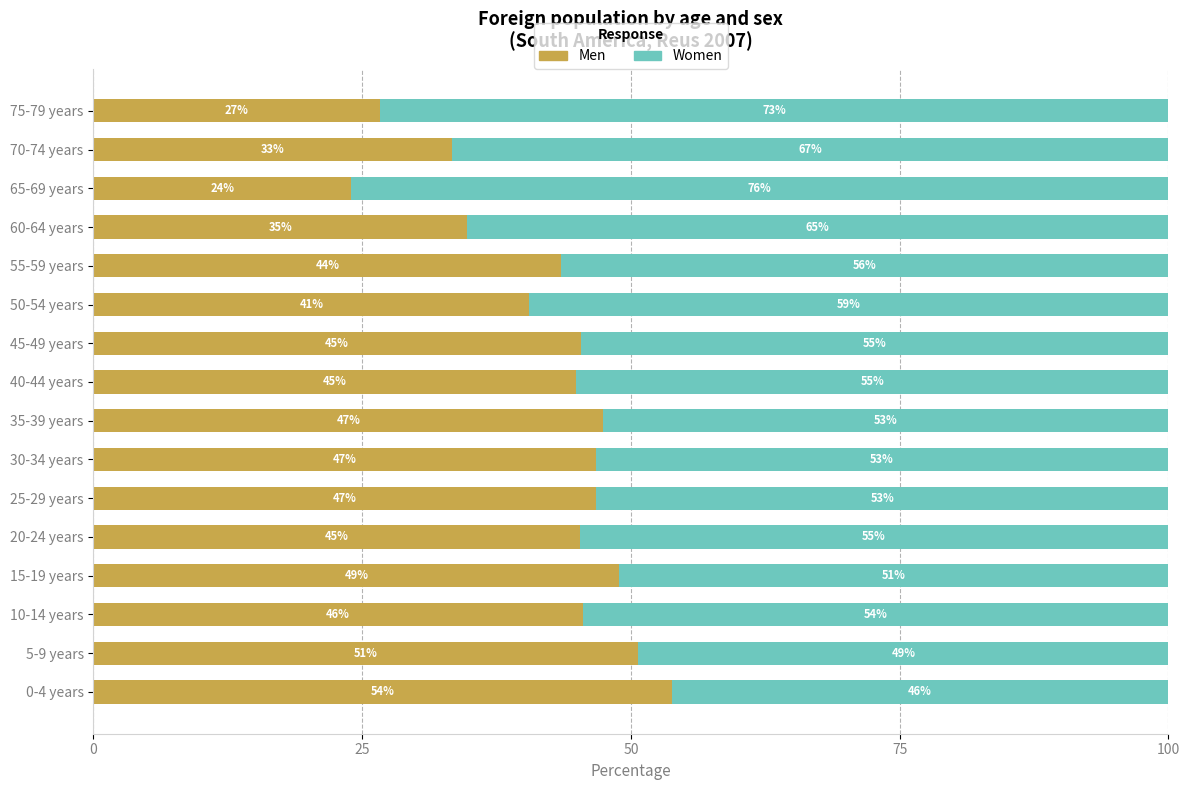

The value of Men at 20-24 years is 22.3. True or false?

False